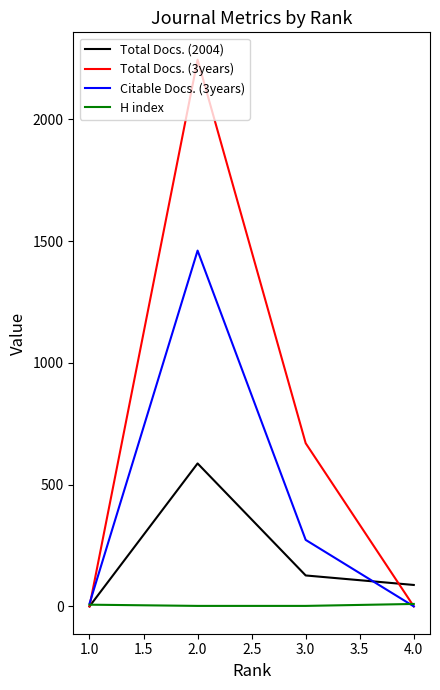

What is the maximum value shown in the chart?

2245